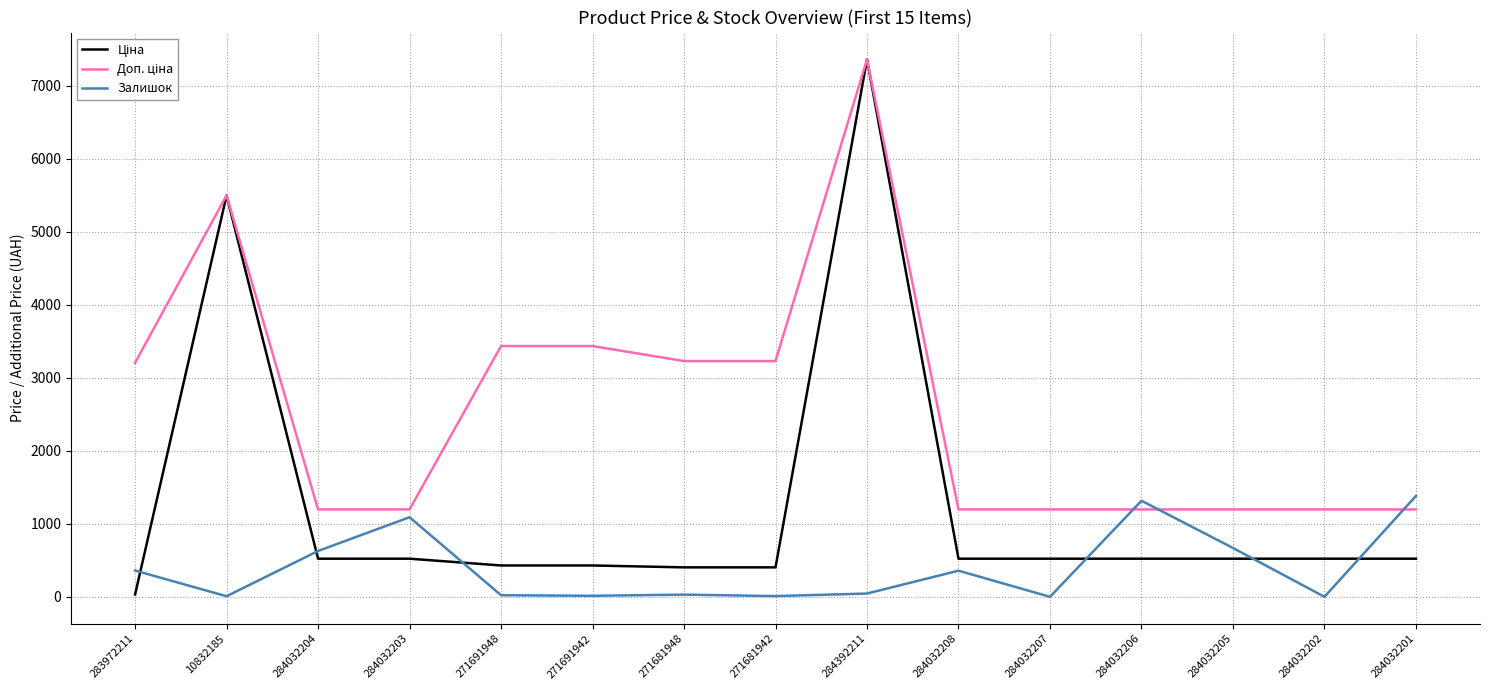

True or false: Залишок has a value of 45.0 at 284392211.

True